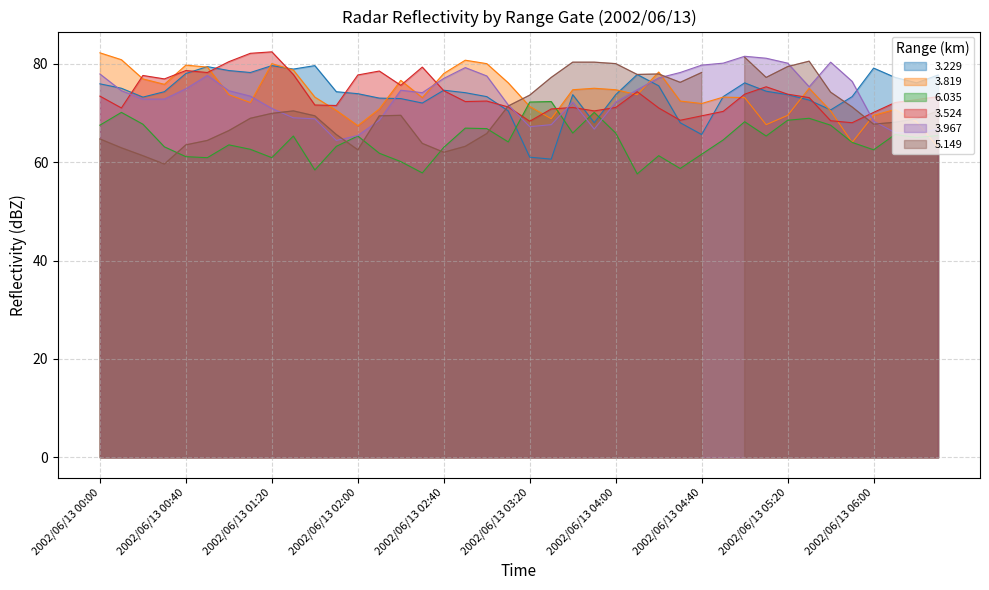

At which category does 6.035 reach its first local peak?

2002/06/13 00:10